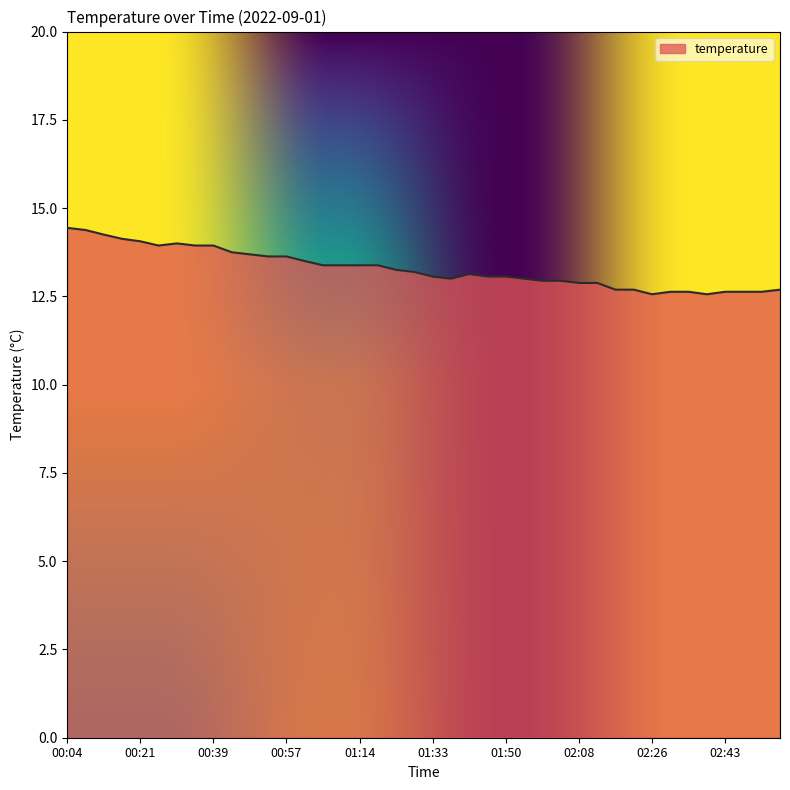

What is the difference between the maximum and minimum values?

1.9